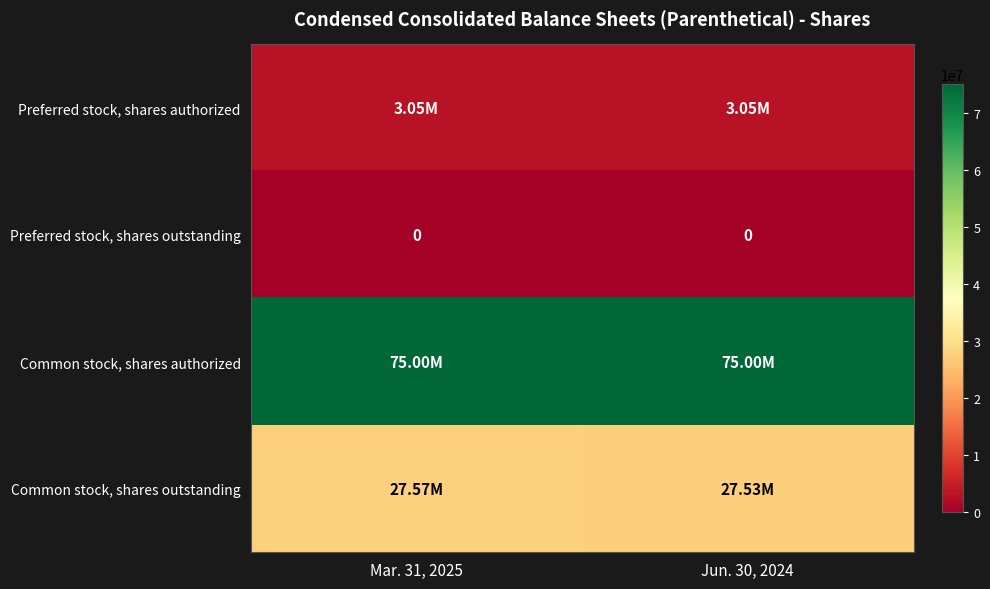

What is the approximate value of Common stock, shares authorized at Jun. 30, 2024?

75000000